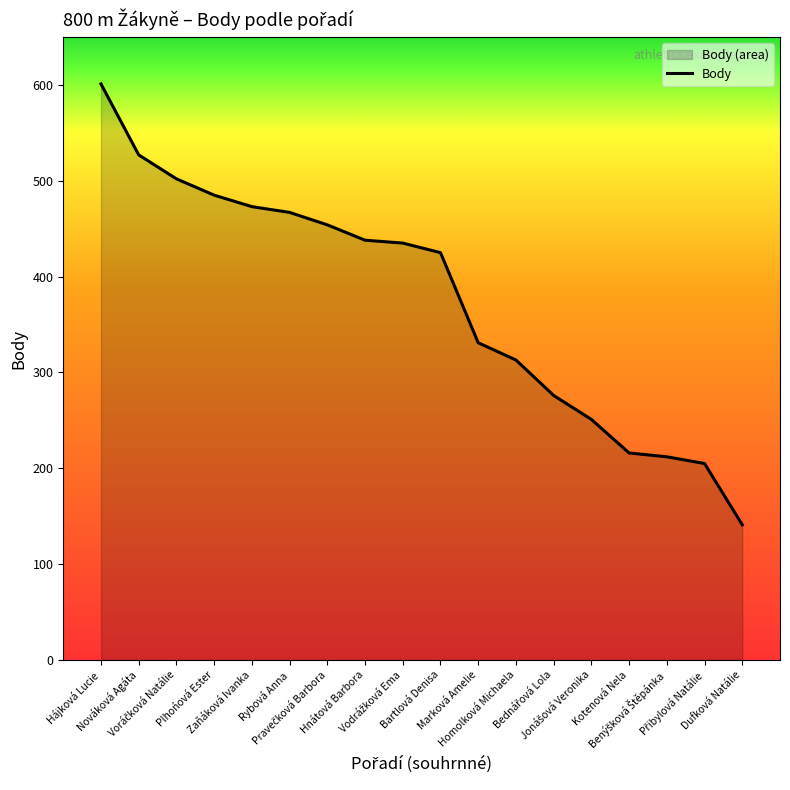

Reading right to left, what are all the values shown in this chart?

141	205	212	216	251	276	313	331	425	435	438	454	467	473	485	502	527	601